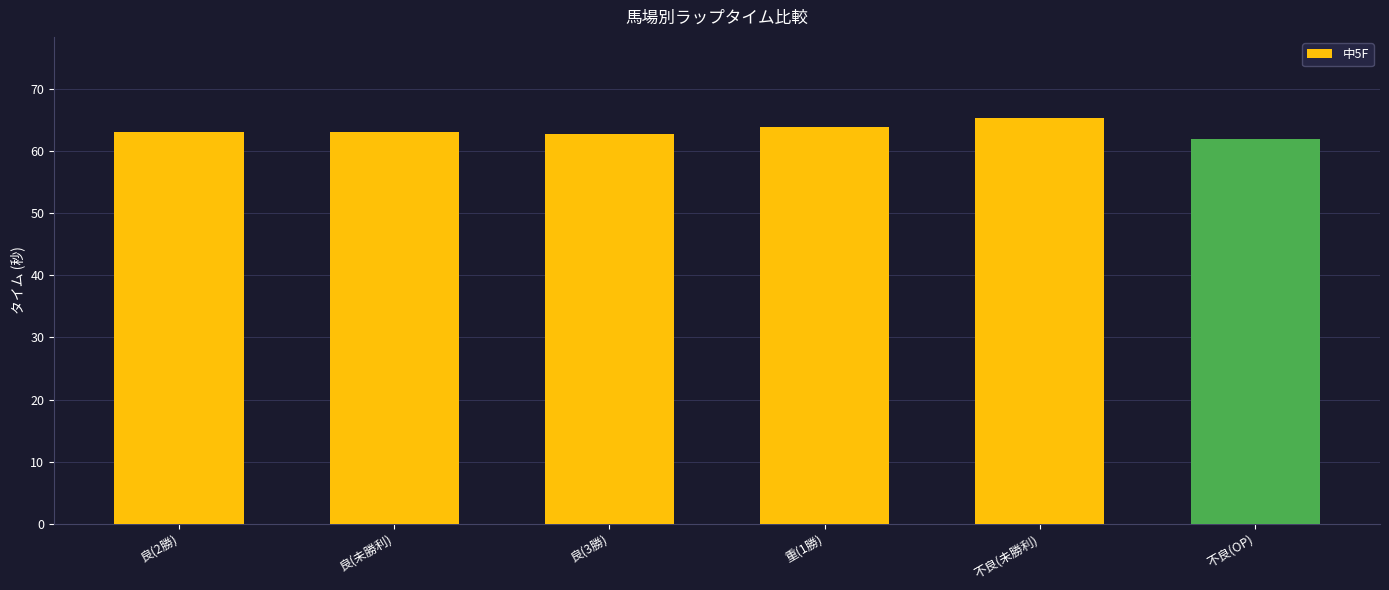

Count the number of categories in the chart.

6